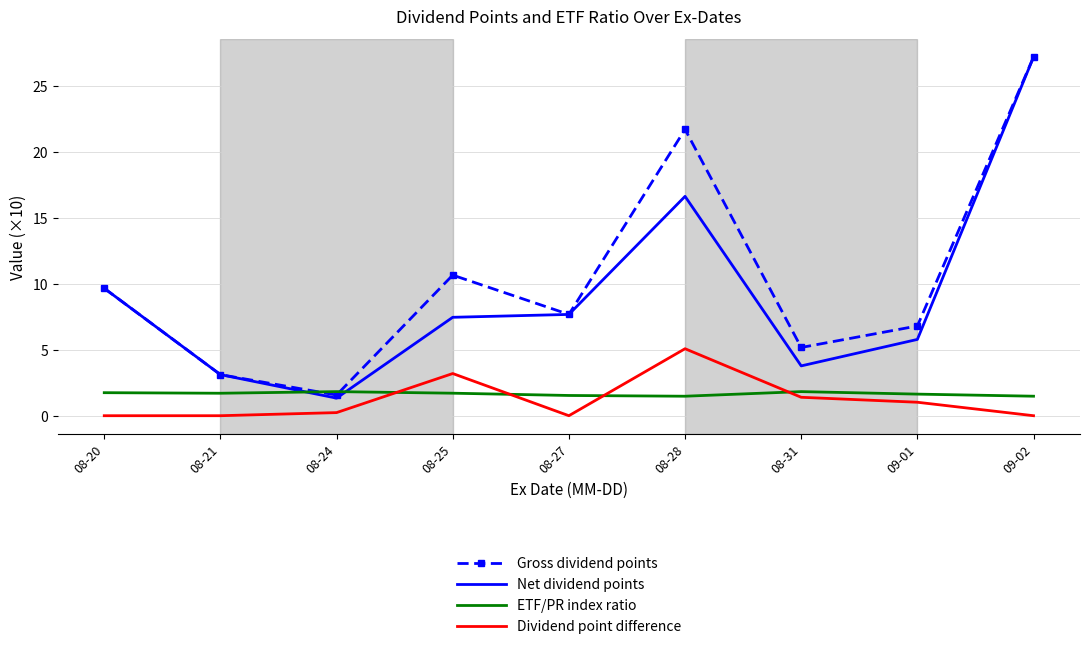

True or false: Net dividend points and Dividend point difference cross at least once.

False